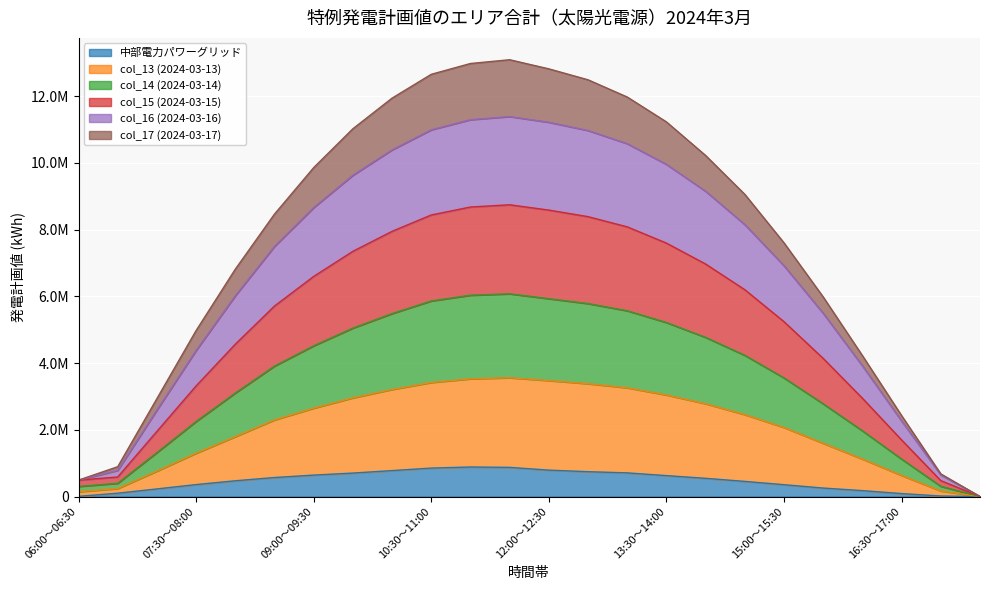

Rank the series at 08:30～09:00 from highest to lowest value.

col_16 (2024-03-16), col_13 (2024-03-13), col_15 (2024-03-15), col_14 (2024-03-14), col_17 (2024-03-17), 中部電力パワーグリッド